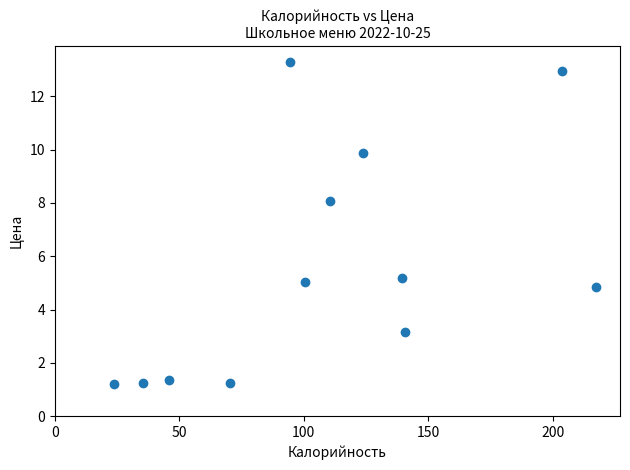

What Y value in the scatter plot is closest to 7?

8.1